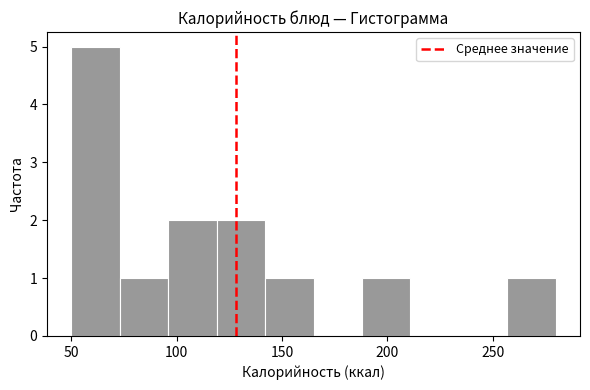

Which range on the x-axis has the tallest bar?

50 to 73